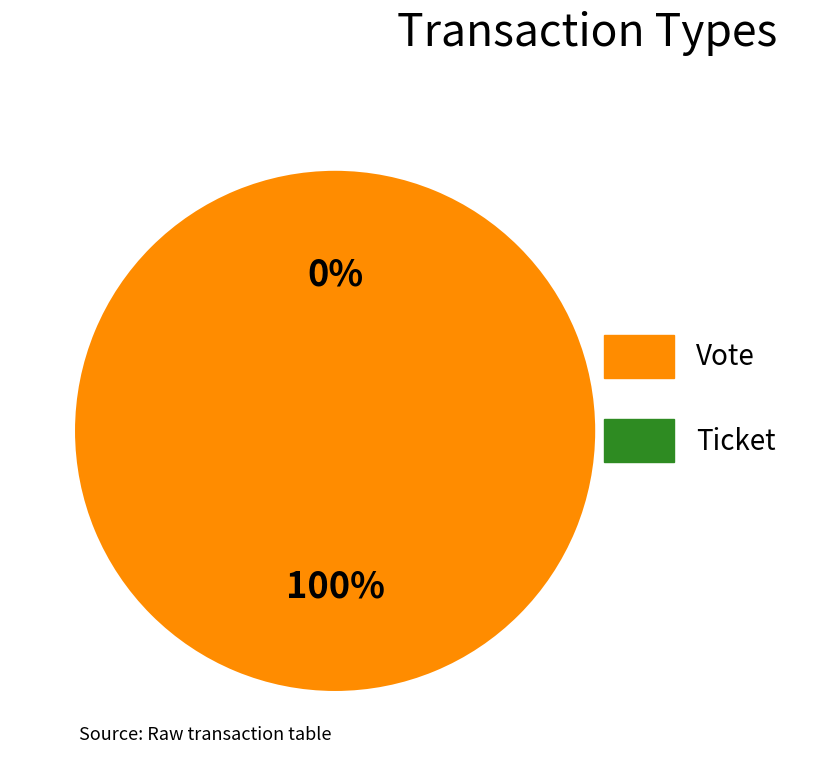

Combined, what portion of the pie is Ticket and Vote?

100.0%